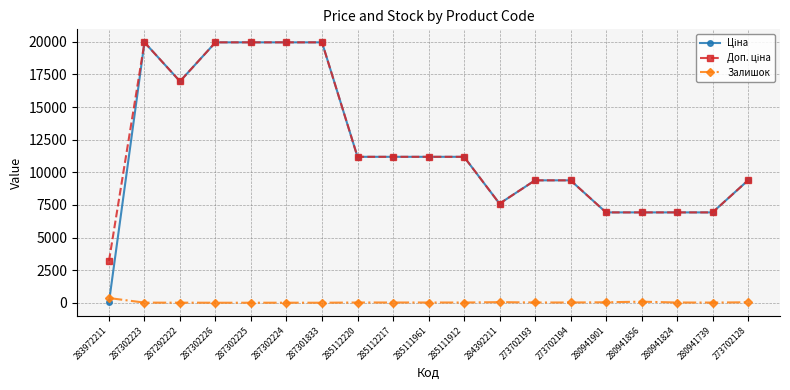

Is this an area chart (filled region under the line)?

No